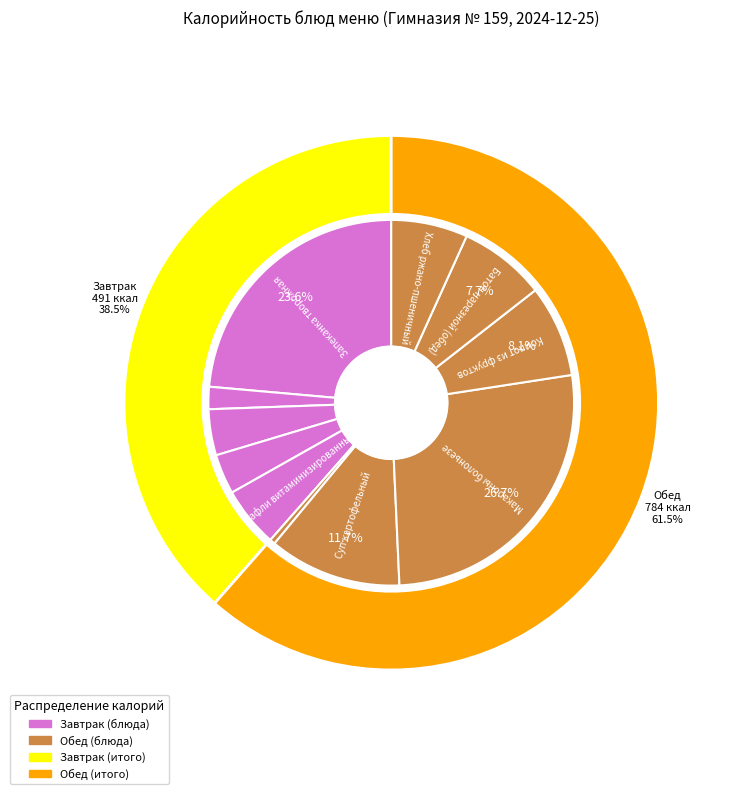

How many segments does this pie chart have?

11